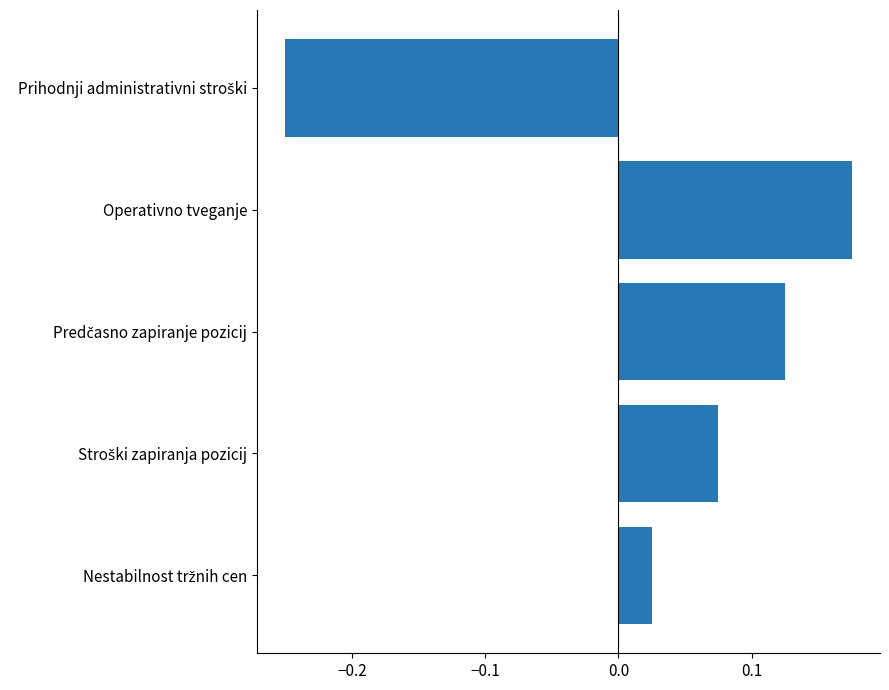

What is the difference between the maximum and minimum values?

0.4